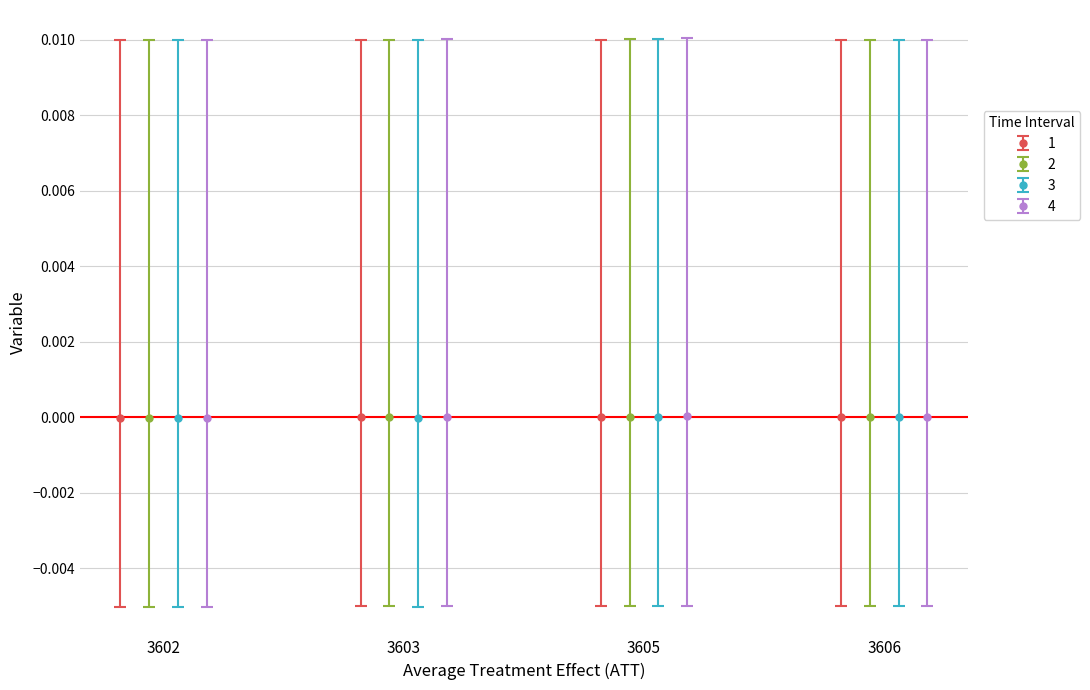

True or false: 1 has more than 1 points higher than both neighbors.

False